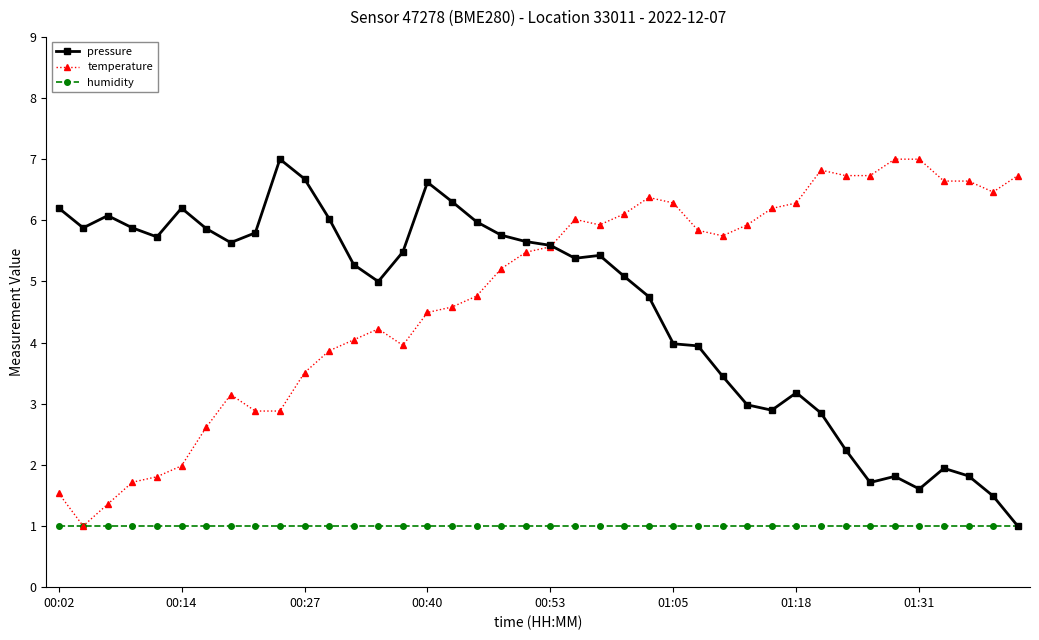

What is the value of the pressure point at the 25th from the left?

4.8